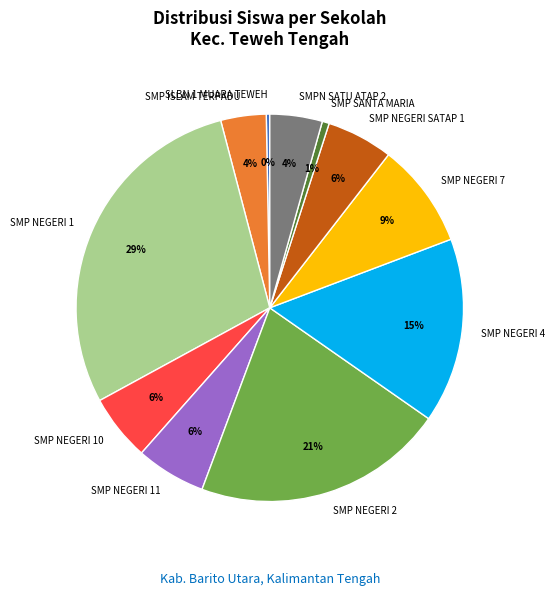

The SMP NEGERI 10 slice represents 6% of the pie. True or false?

True